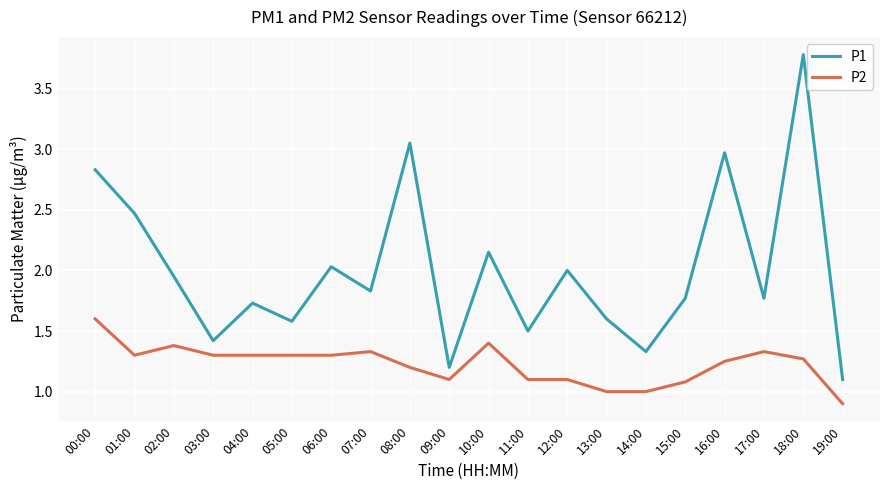

True or false: P2 and P1 cross at least once.

False